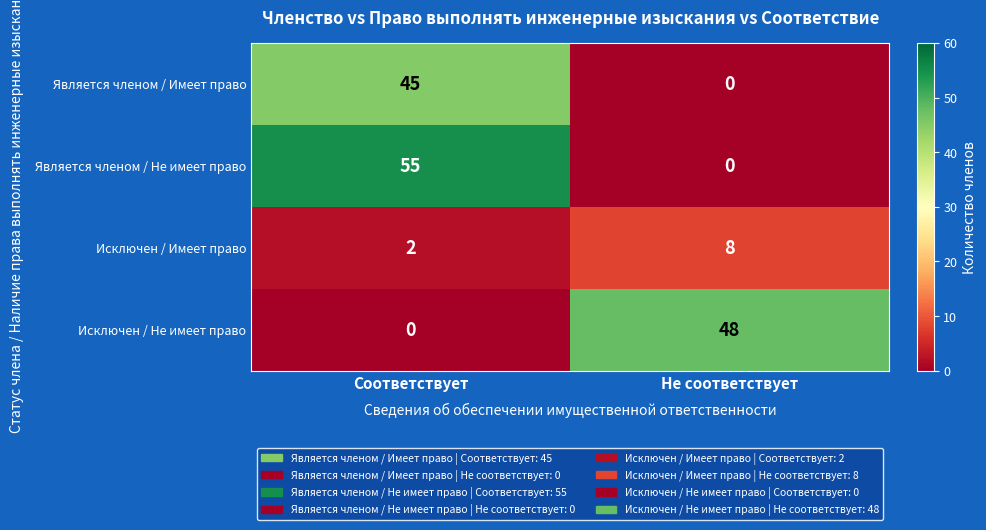

What is the sum of all Является членом / Имеет право values?

45